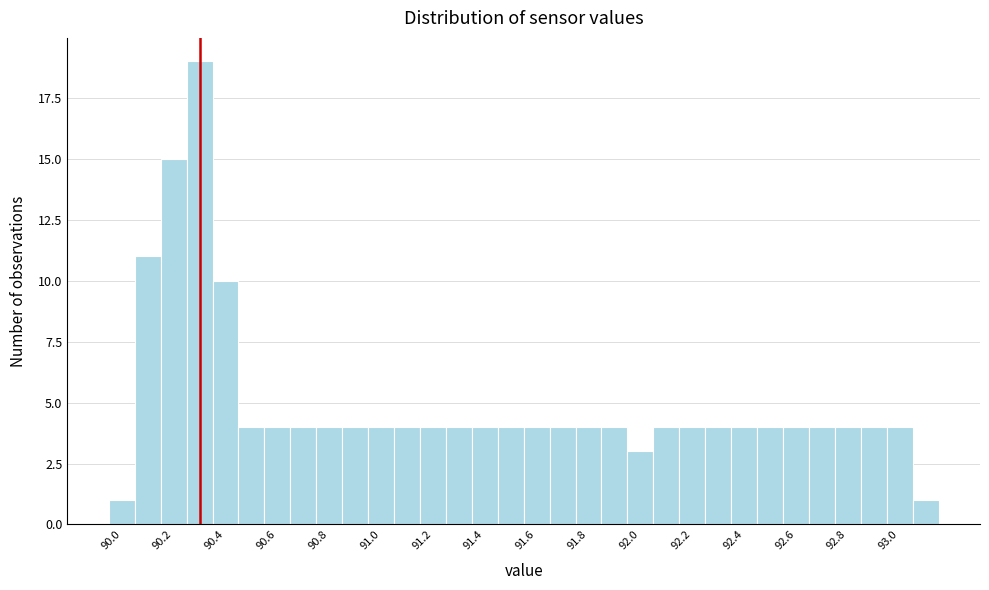

Reading left to right, transcribe this chart: for each bar, give the range it covers on the x-axis and its height. Neither the bar edges nor the heights are printed on the chart, so give them approximately, as read against the axes.

89.95 to 90.05: 1
90.05 to 90.15: 11
90.15 to 90.25: 15
90.25 to 90.35: 19
90.35 to 90.45: 10
90.45 to 90.55: 4
90.55 to 90.65: 4
90.65 to 90.75: 4
90.75 to 90.85: 4
90.85 to 90.95: 4
90.95 to 91.05: 4
91.05 to 91.15: 4
91.15 to 91.25: 4
91.25 to 91.35: 4
91.35 to 91.45: 4
91.45 to 91.55: 4
91.55 to 91.65: 4
91.65 to 91.75: 4
91.75 to 91.85: 4
91.85 to 91.95: 4
91.95 to 92.05: 3
92.05 to 92.15: 4
92.15 to 92.25: 4
92.25 to 92.35: 4
92.35 to 92.45: 4
92.45 to 92.55: 4
92.55 to 92.65: 4
92.65 to 92.75: 4
92.75 to 92.85: 4
92.85 to 92.95: 4
92.95 to 93.05: 4
93.05 to 93.15: 1